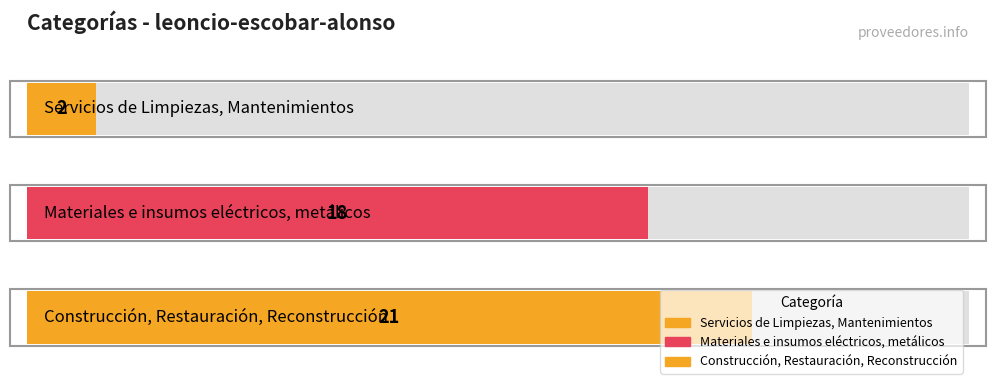

Which label corresponds to the smallest value in the chart?

Servicios de Limpiezas, Mantenimientos